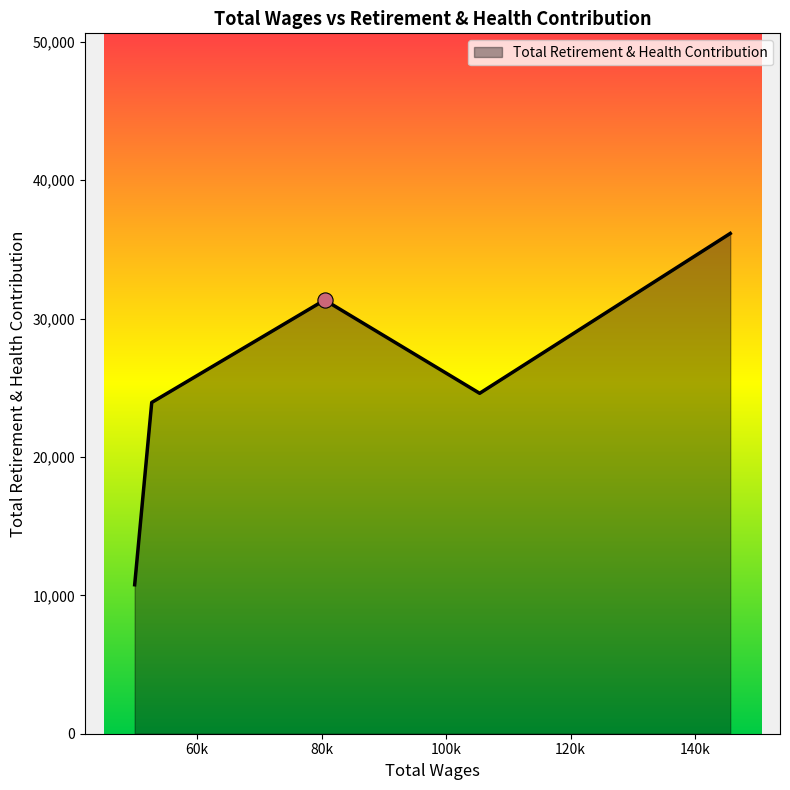

What is the greatest value displayed?

36152